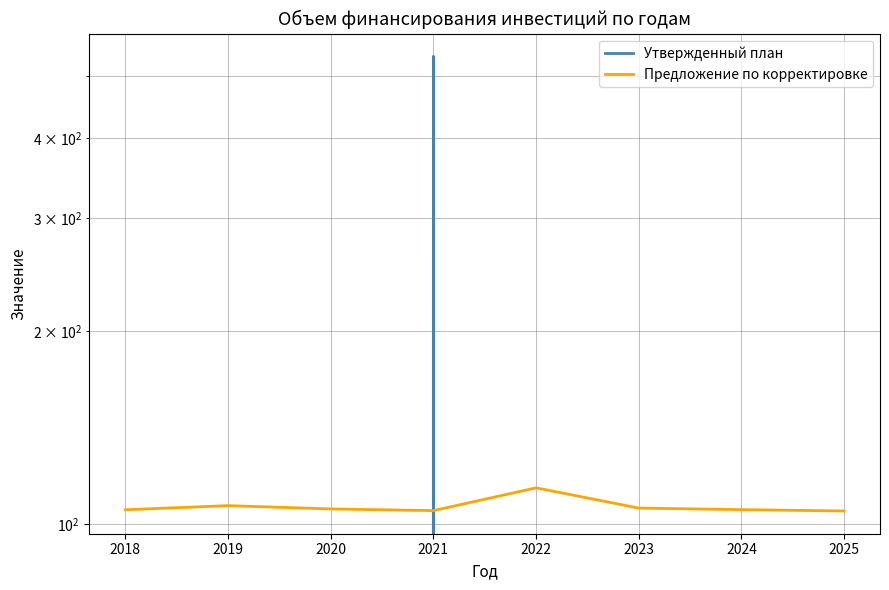

How many data points in Предложение по корректировке are less than 105?

2